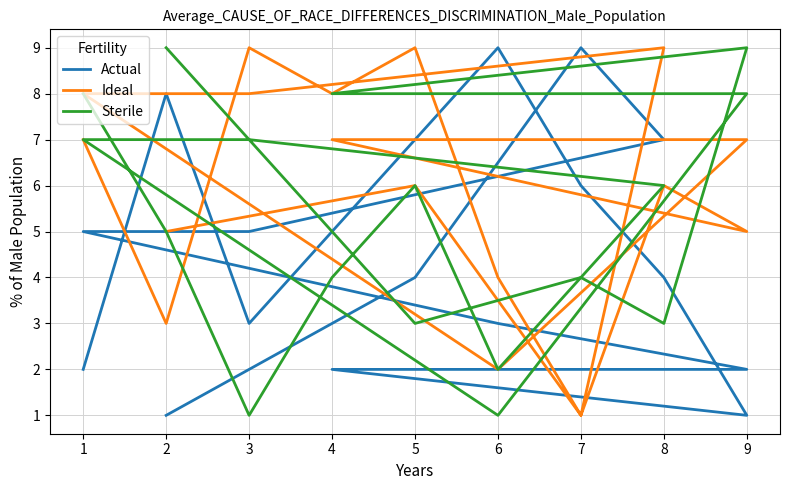

What is the difference between the maximum and second lowest values in the Sterile series?

8